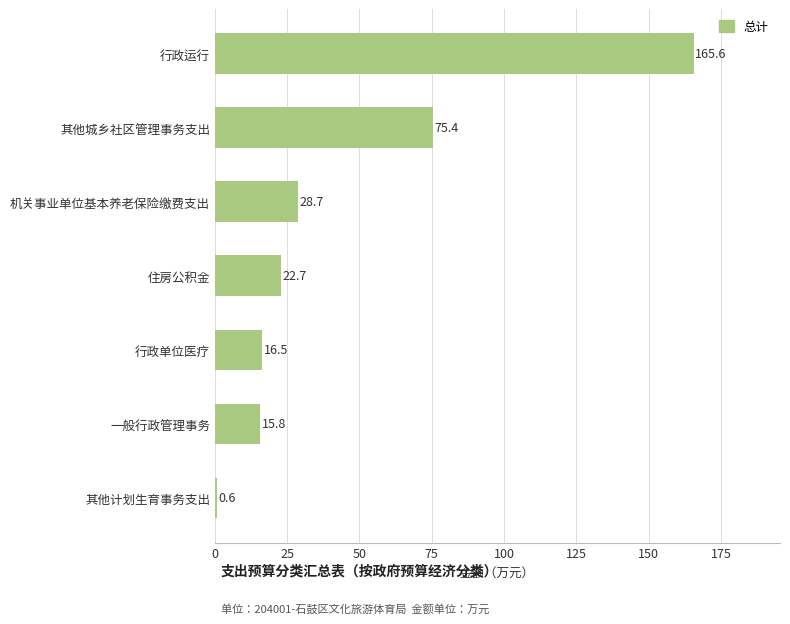

What is the maximum value shown in the chart?

165.6